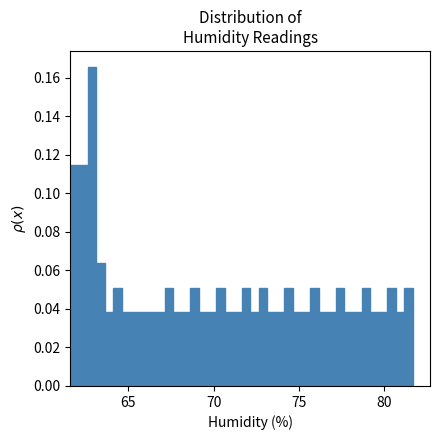

Around what value on the x-axis is the tallest bar? Give the approximate position of its centre, as read against the axis.

63.0